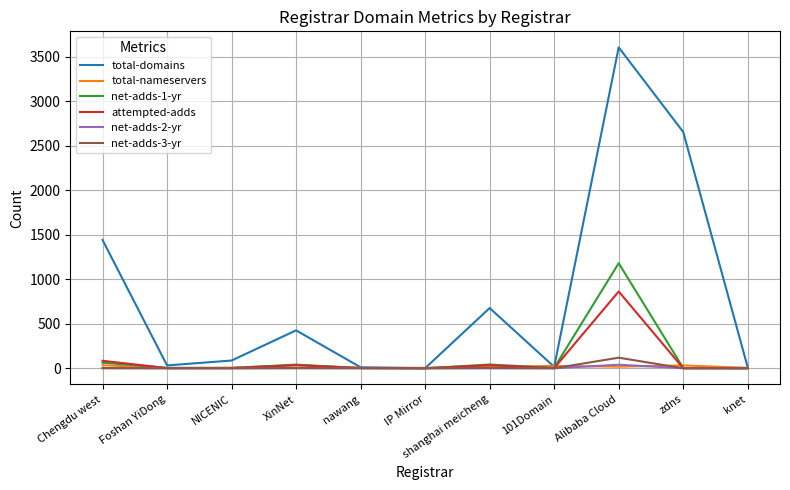

The total-nameservers series shows 34 at Chengdu west. True or false?

True